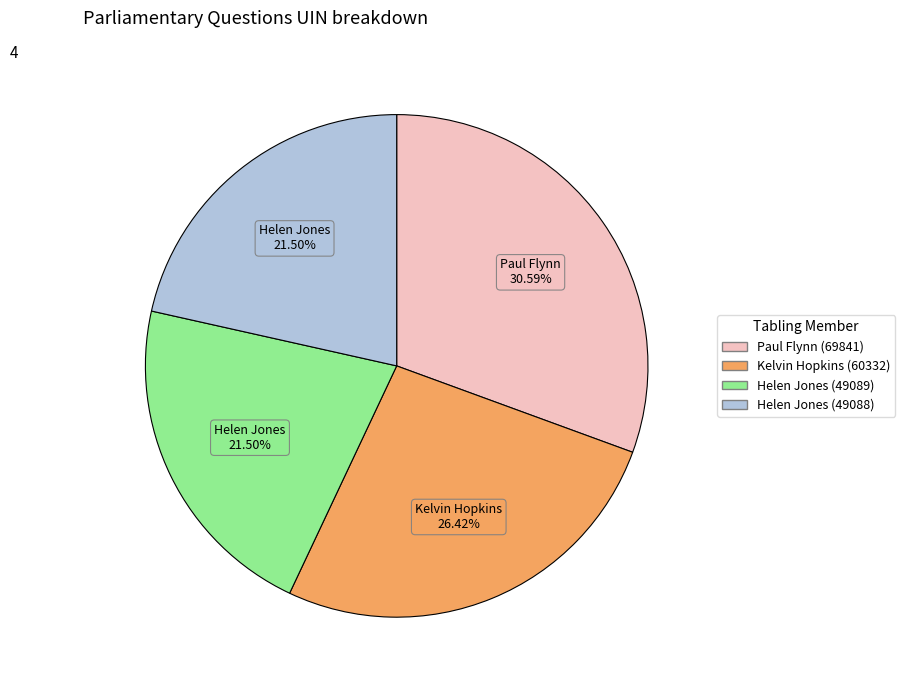

Which slice is the largest?

Paul Flynn (69841)